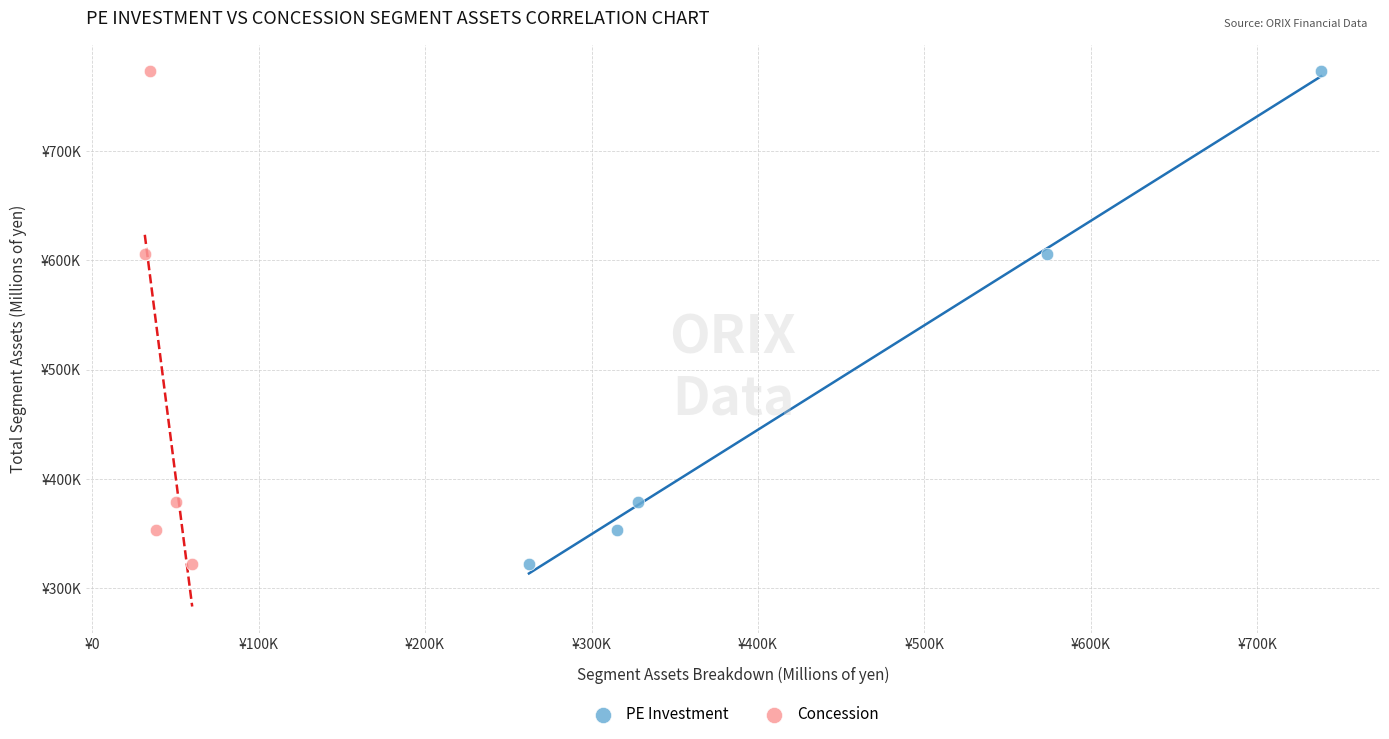

What are all the series names shown in the legend?

PE Investment, Concession